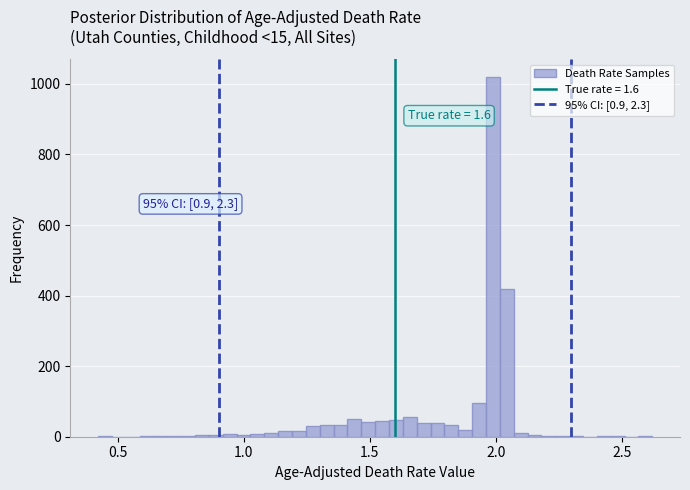

Around what value on the x-axis is the tallest bar? Give the approximate position of its centre, as read against the axis.

2.00